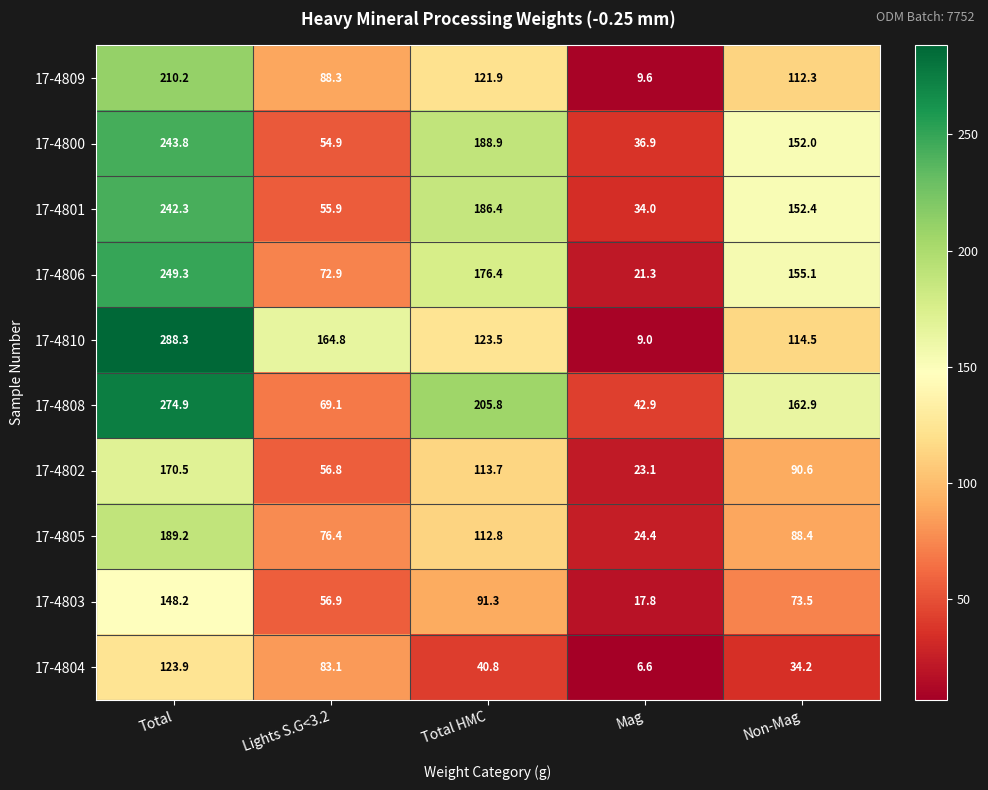

What is the sum of all 17-4810 values?

700.1